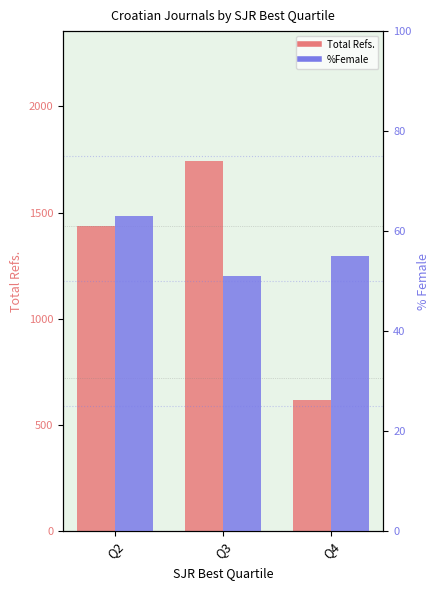

Reading left to right, what are all the values shown in this chart?

Total Refs.: Q2=1437	Q3=1744	Q4=619
%Female: Q2=63	Q3=51	Q4=55